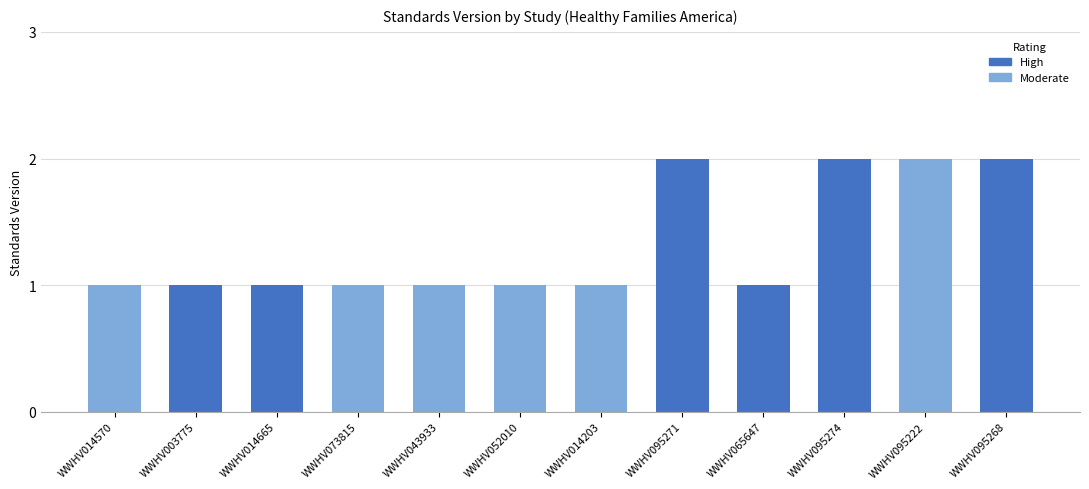

Which has a higher value, WWHV073815 or WWHV095268?

WWHV095268